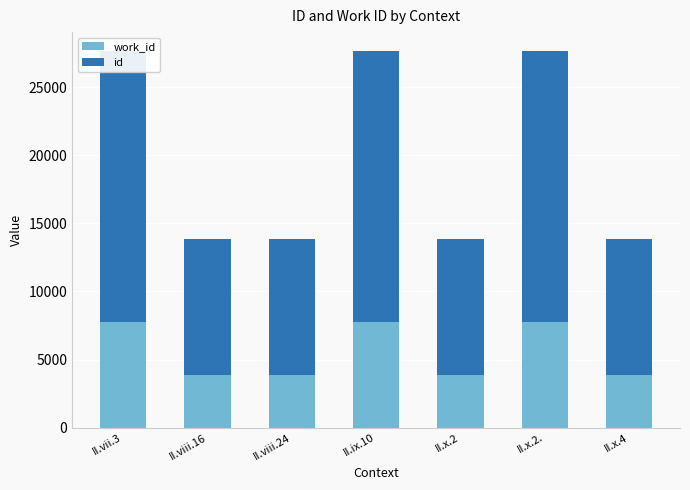

What is the total value across all series at II.x.4?

13827